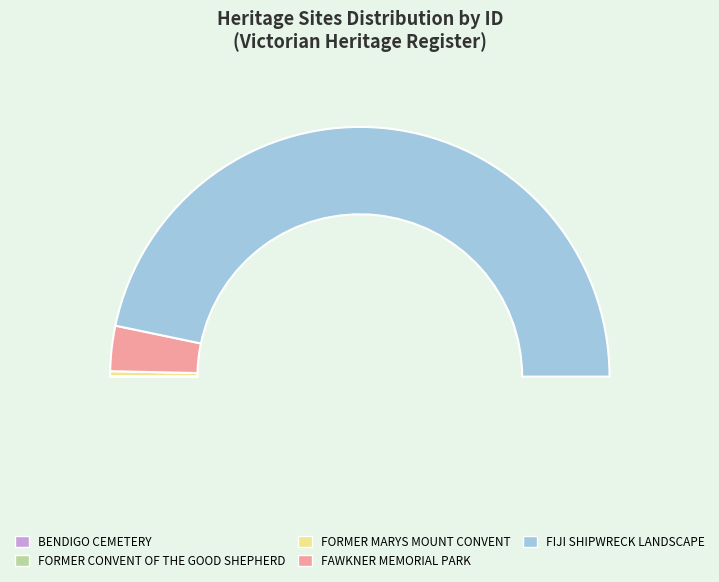

Is it true that FIJI SHIPWRECK LANDSCAPE is 87% of the pie?

False